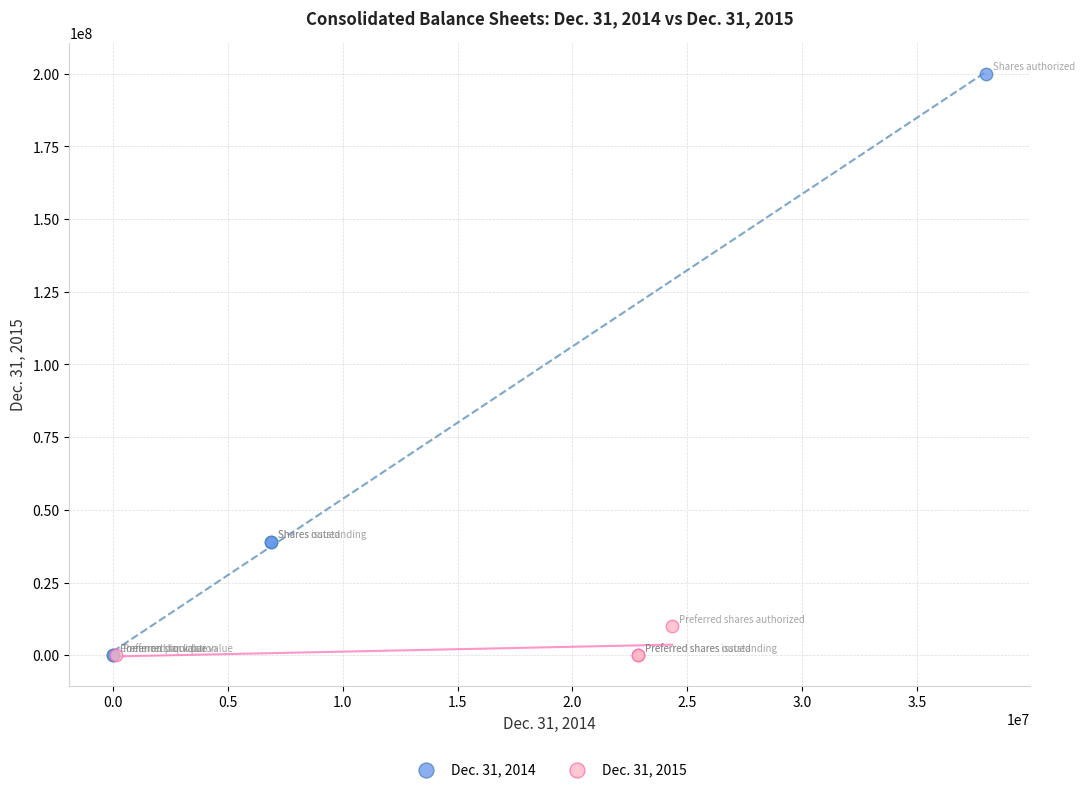

Which series has the largest Y range (max minus min)?

Dec. 31, 2014